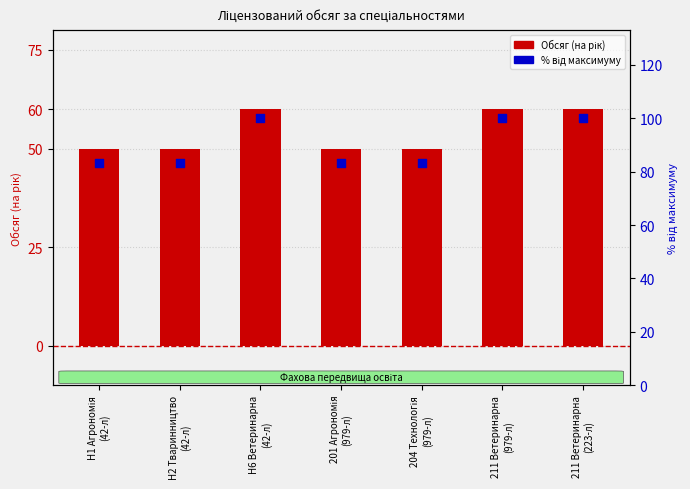

Which series has the widest spread of Y values?

% від максимуму